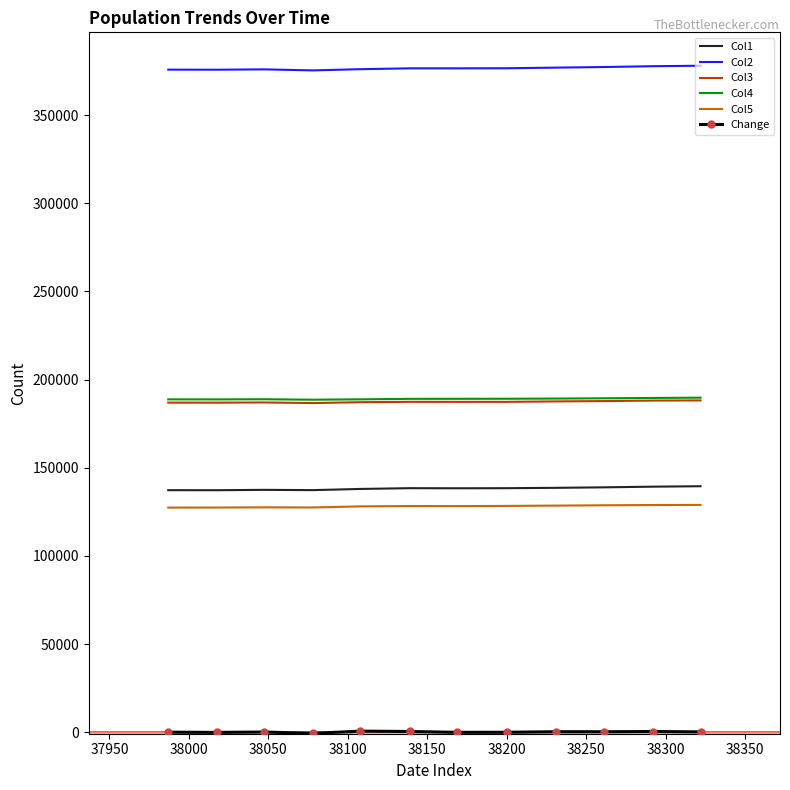

Which series has the largest total across all categories?

Col2